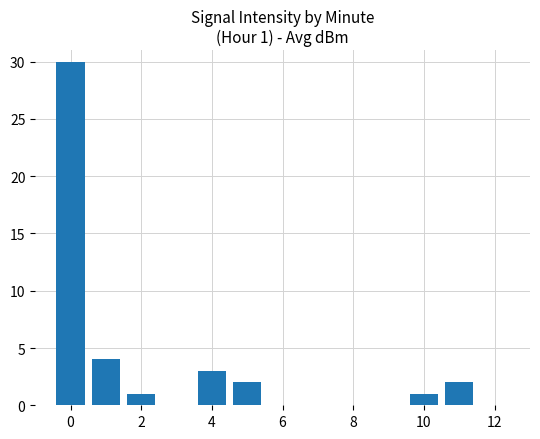

How many series are shown in this chart?

1